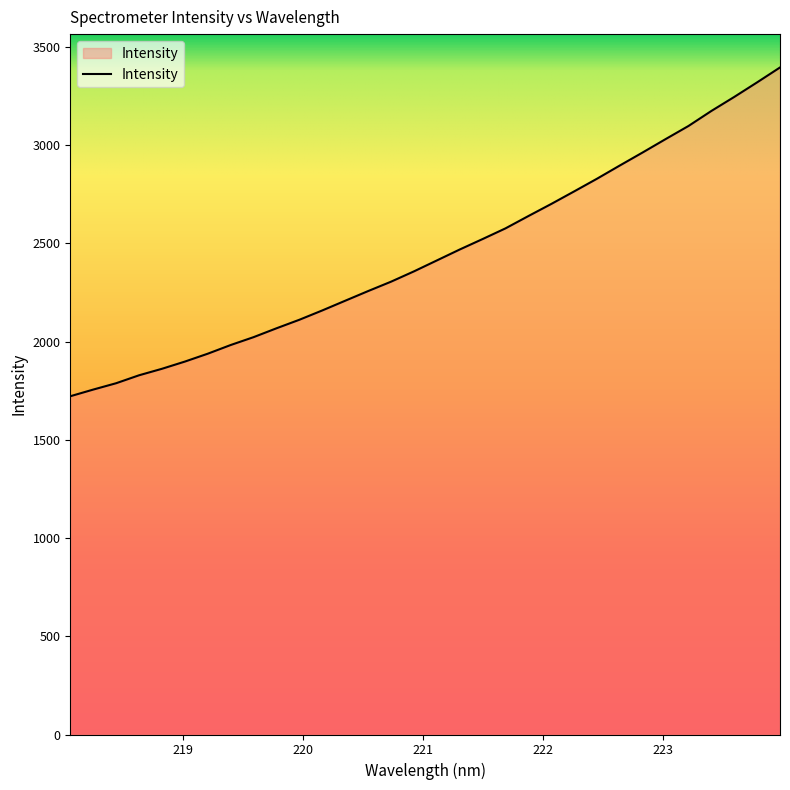

Reading left to right, list all the values displayed in this chart.

1722.2	1756.1	1788.4	1828.9	1862.0	1898.7	1938.8	1983.0	2023.1	2068.2	2111.7	2159.1	2208.5	2257.7	2305.4	2357.9	2413.5	2469.2	2522.5	2576.9	2639.6	2701.2	2765.1	2829.7	2897.2	2963.7	3031.5	3098.3	3174.8	3246.1	3320.3	3396.1